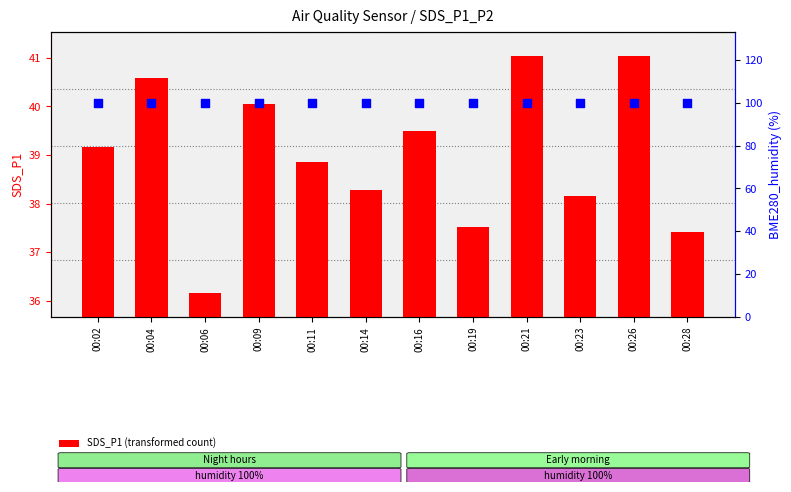

At which category is the sum across all series the highest?

00:21